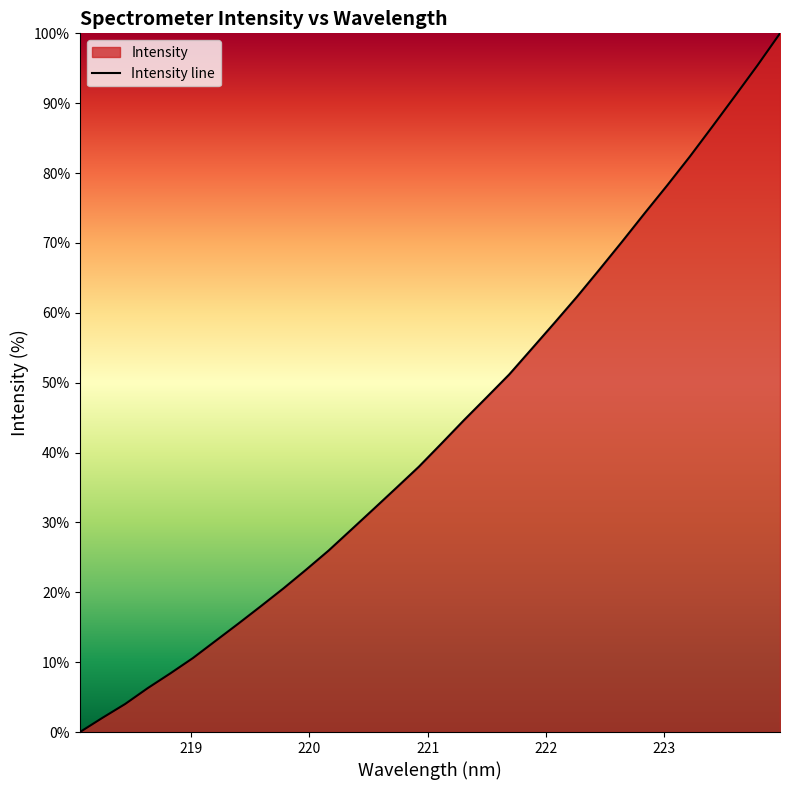

What is the greatest value displayed?

100.0